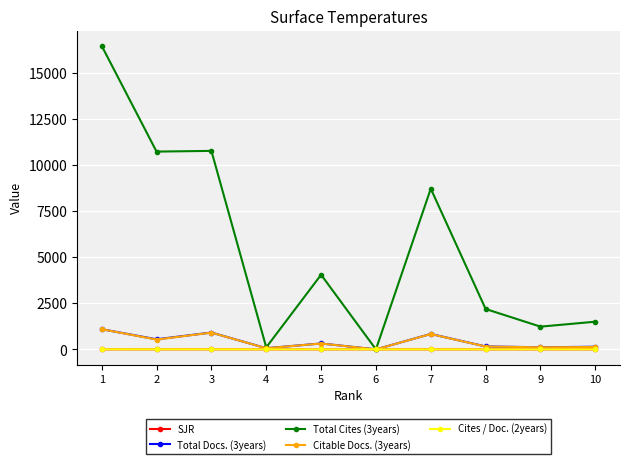

Which series has the largest range (max minus min)?

Total Cites (3years)